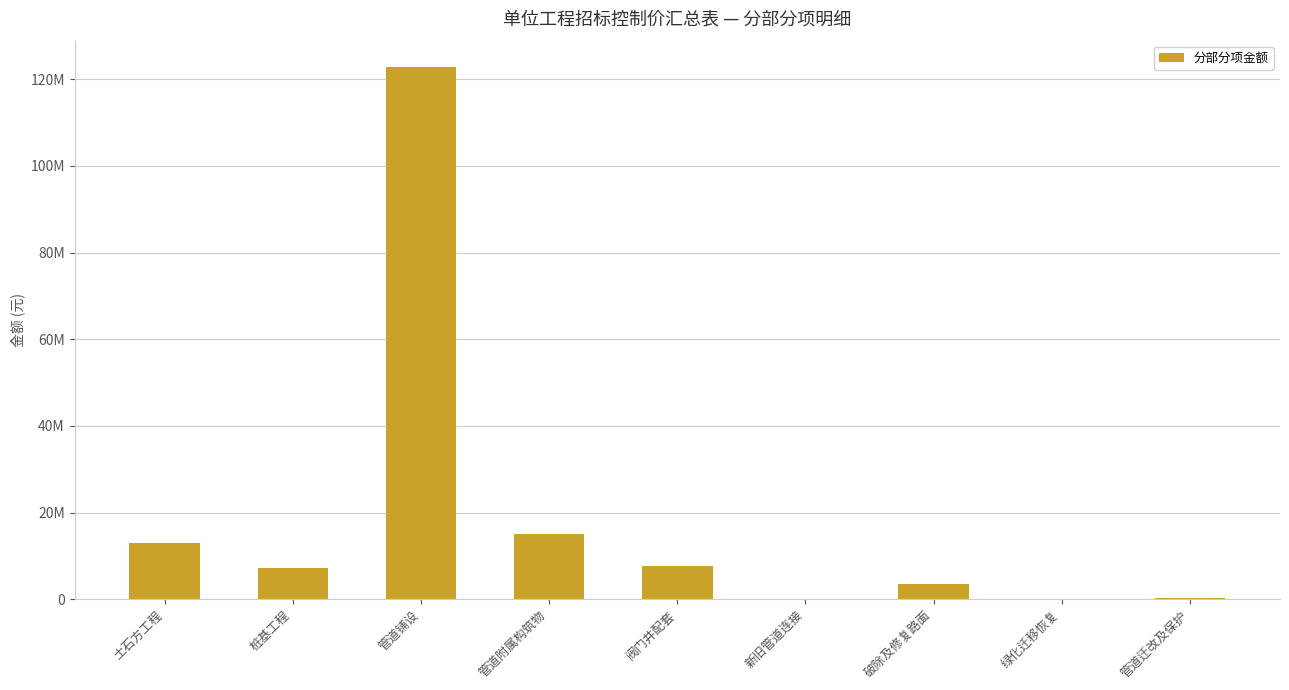

Does the chart contain stacked bars?

No